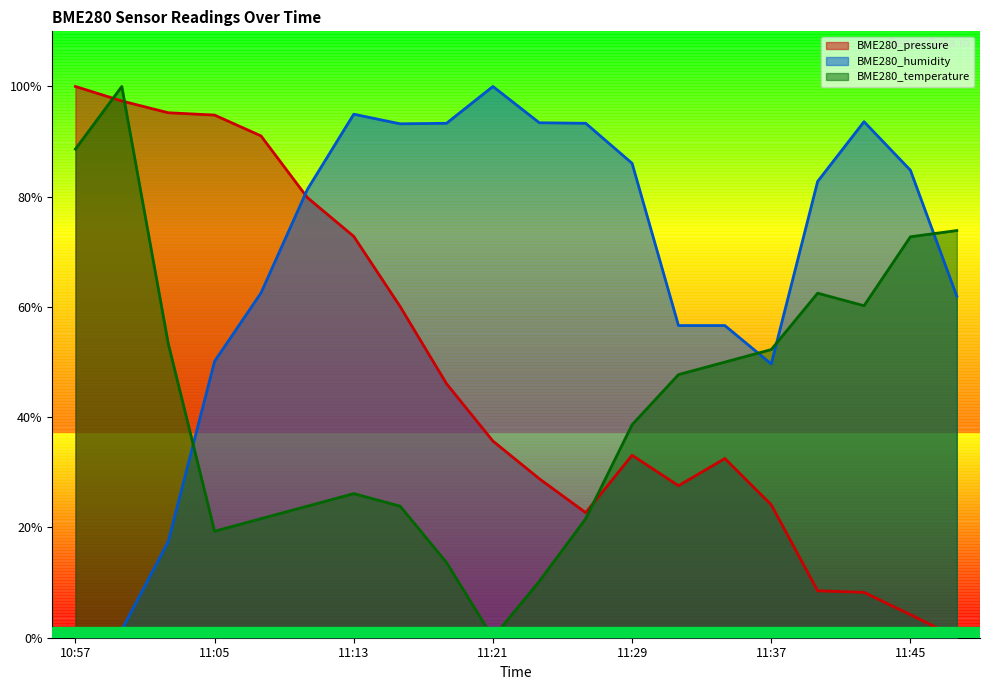

At which label is BME280_temperature closest to 0?

11:21